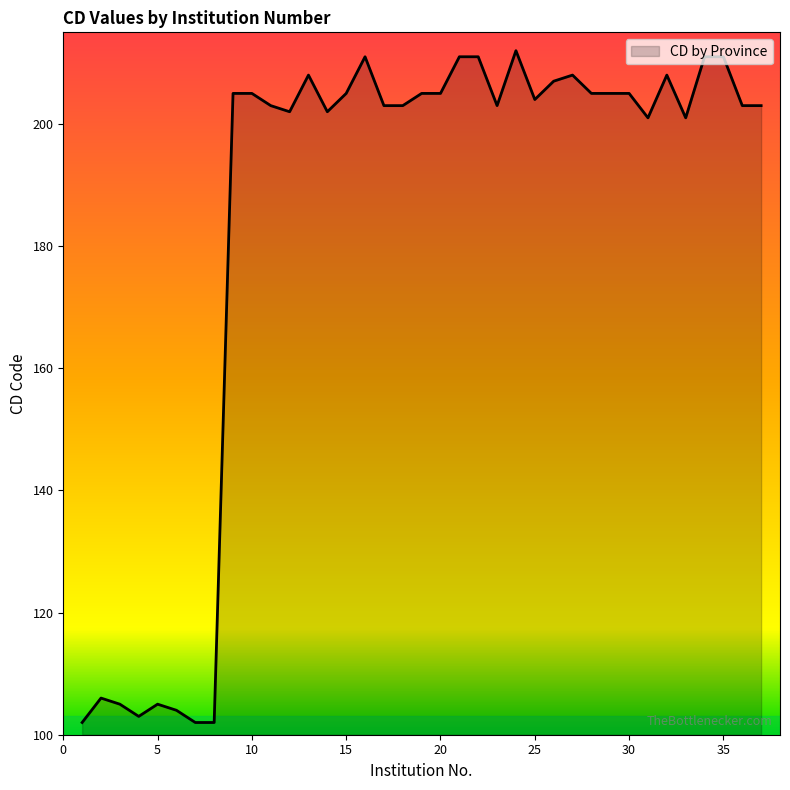

What is the difference between the maximum and minimum values?

110